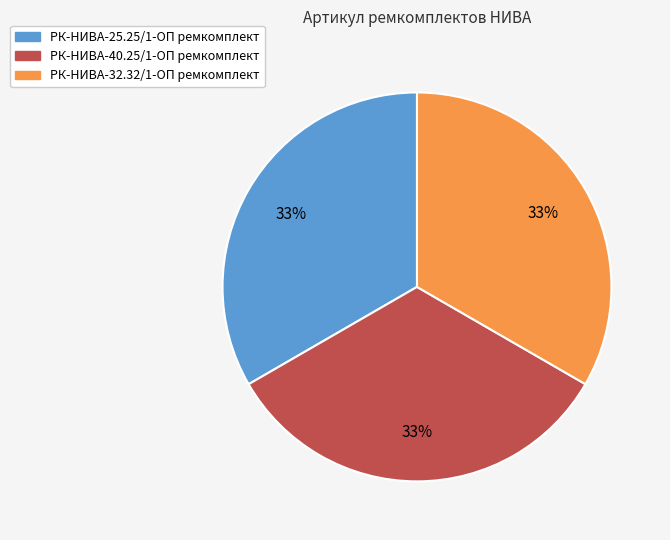

How many slices are in this pie chart?

3